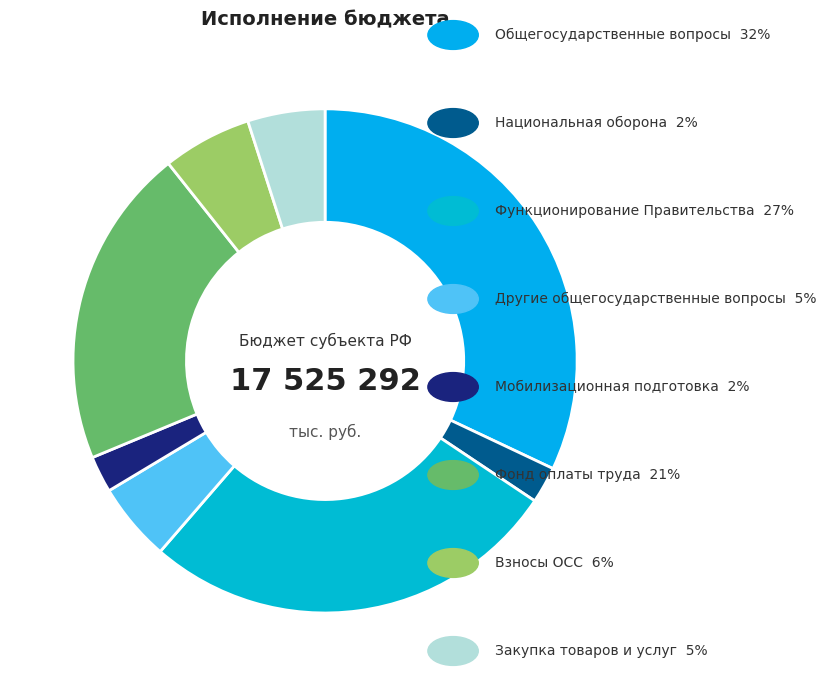

Is there any slice that represents more than half of the pie?

No